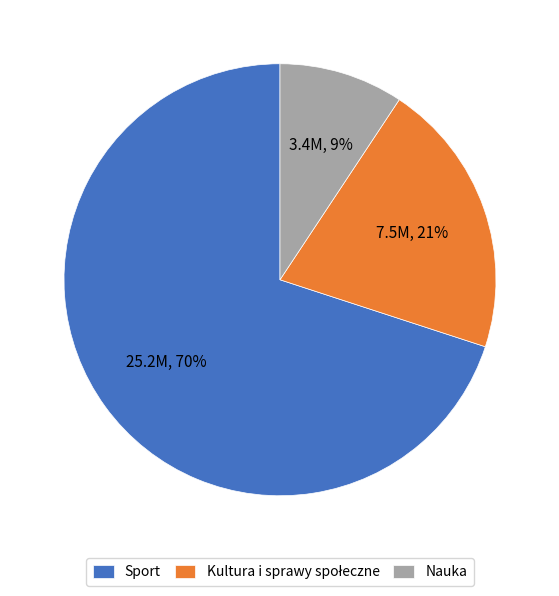

Does Nauka account for over 50% of the chart?

No